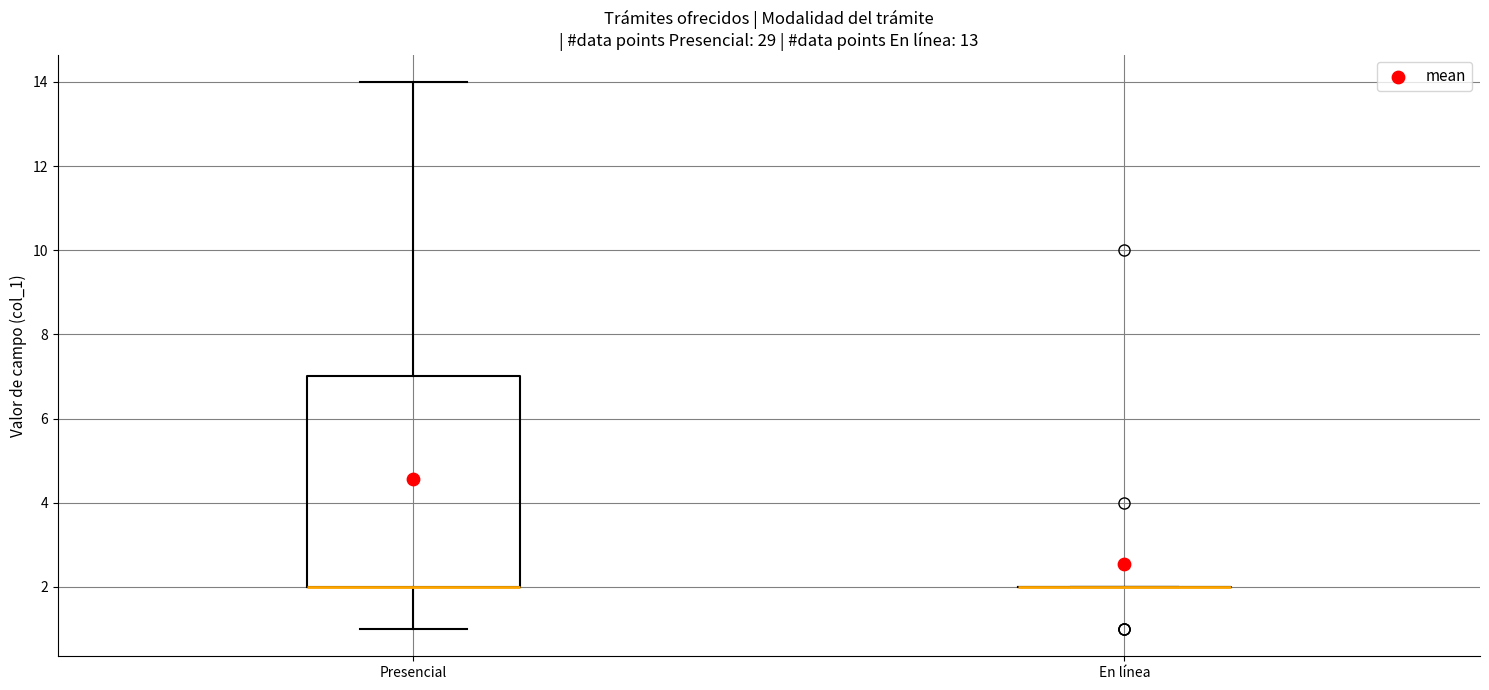

Comparing the boxes themselves (not the whiskers), which one is the tallest?

Presencial